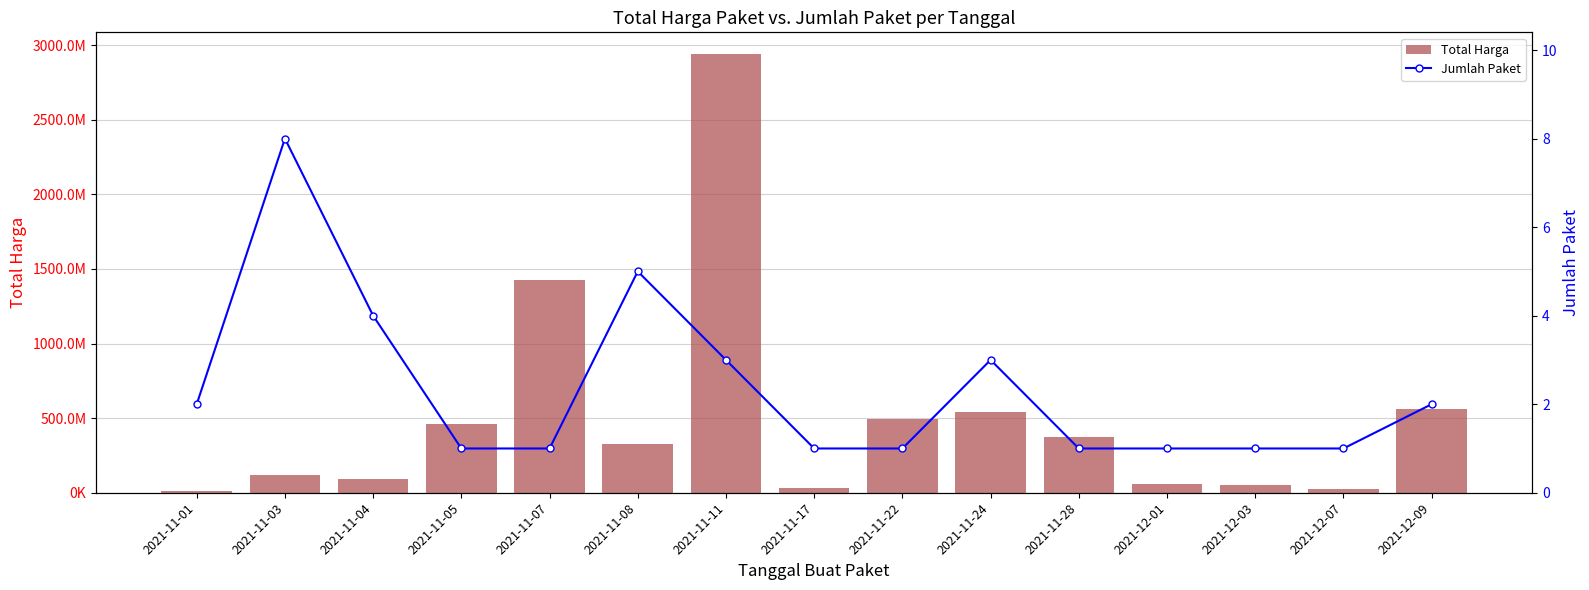

Reading left to right, what are all the values shown in this chart?

Total Harga: 12787500	120613270	90672075	464002100	1425867900	329124000	2938963240	34292000	493000000	540634200	373404000	56152800	51601000	27412000	559971000
Jumlah Paket: 2	8	4	1	1	5	3	1	1	3	1	1	1	1	2